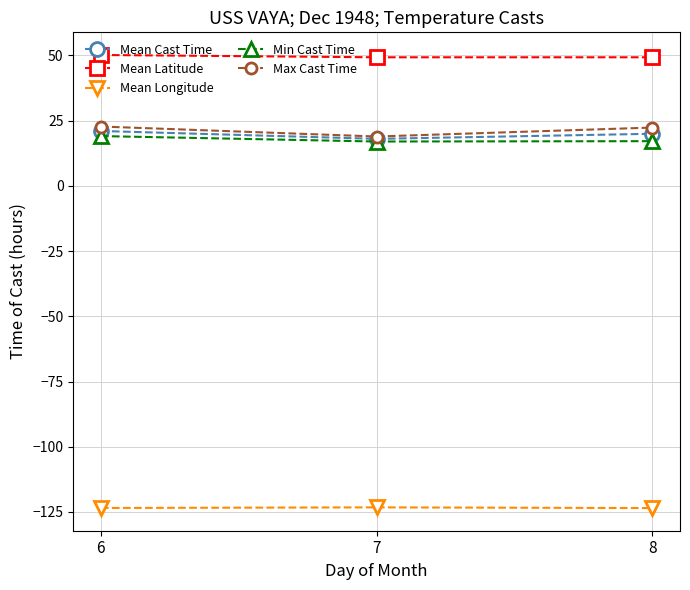

What is the difference between the maximum and minimum values in the Mean Longitude series?

0.3